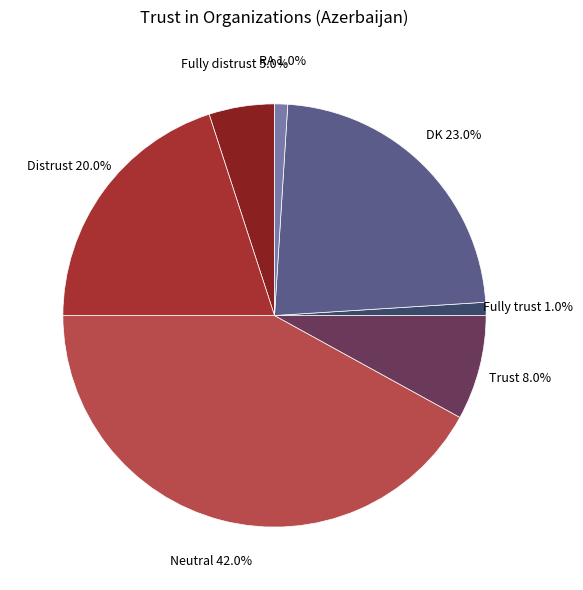

To the nearest percent, what is the average slice percentage?

14%